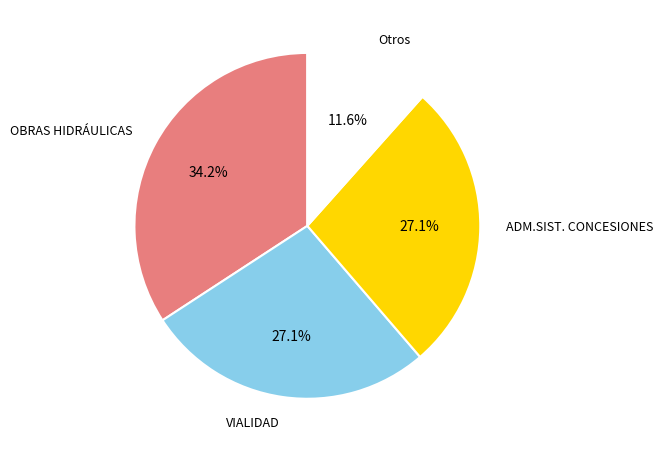

How many segments does this pie chart have?

4